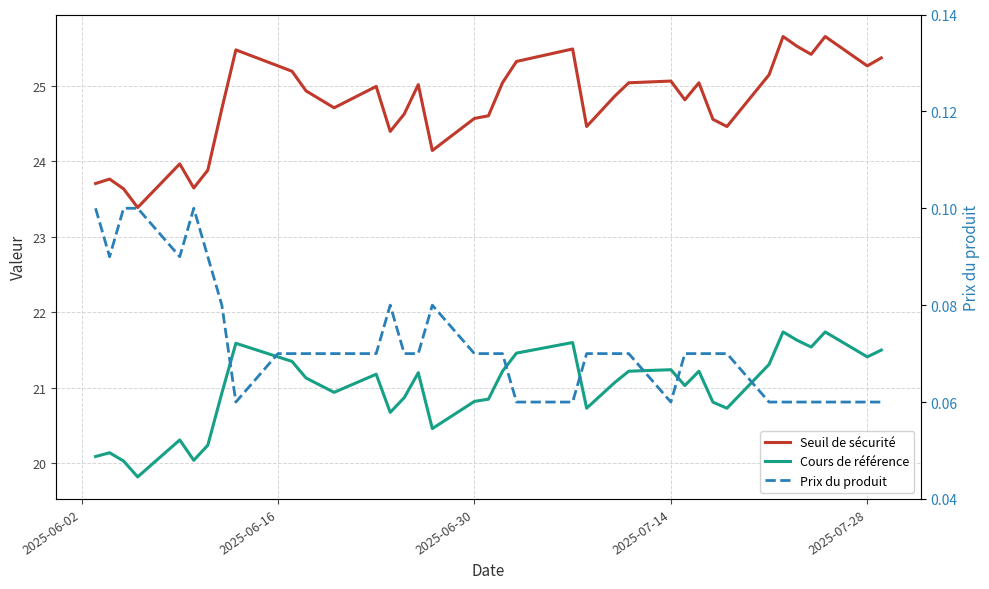

What are all the series names shown in the legend?

Seuil de sécurité, Cours de référence, Prix du produit